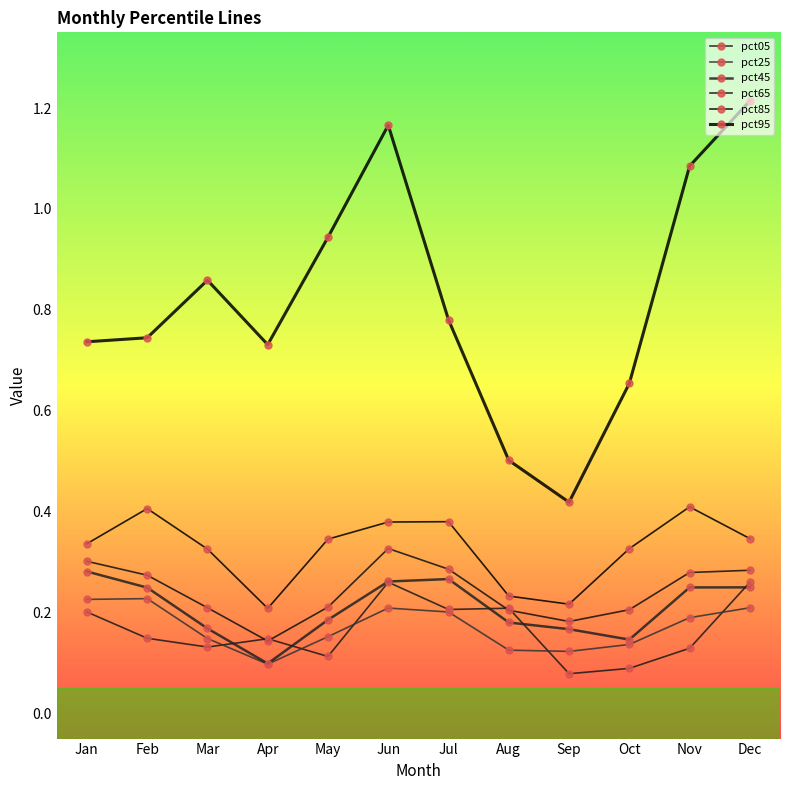

How many lines are shown in the chart?

6